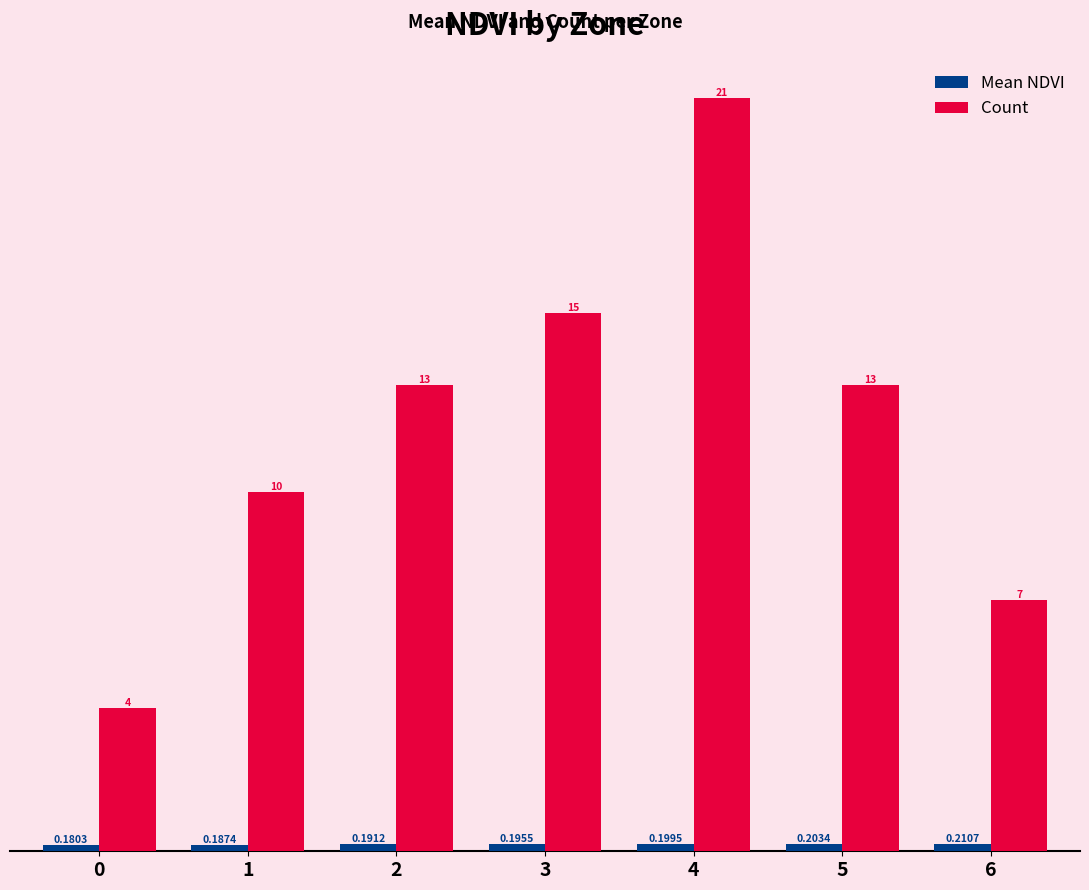

What is the difference between the second highest and second lowest values in the Count series?

8.0